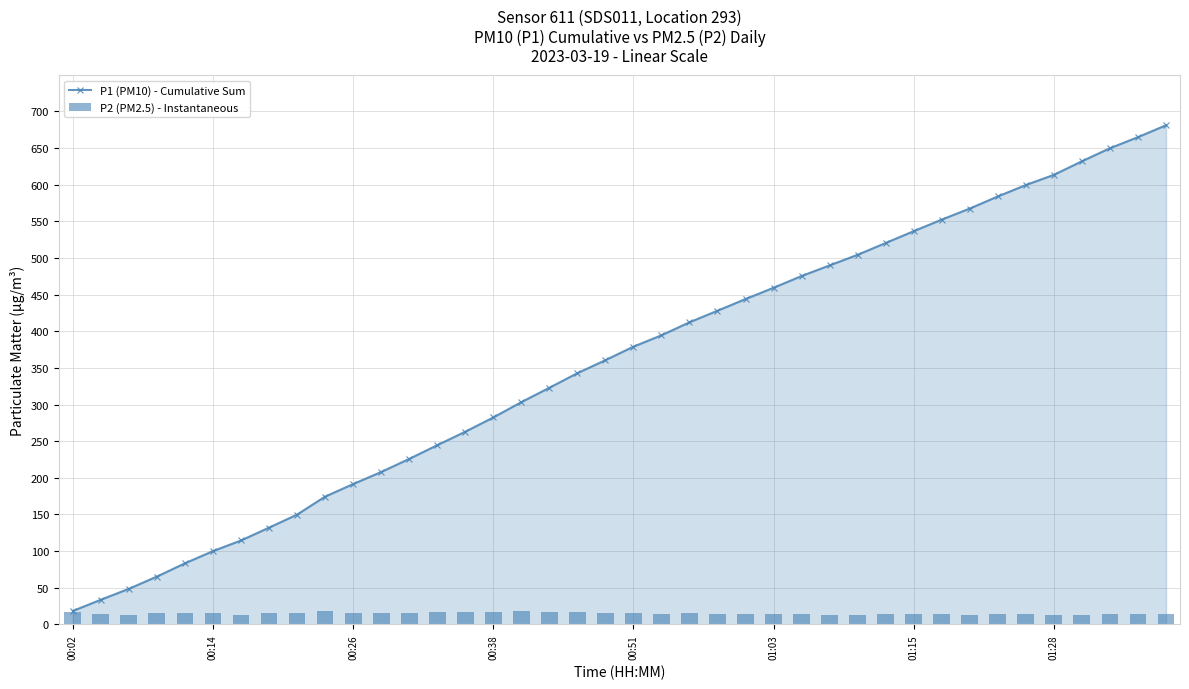

What is the difference between the maximum and second lowest values in the P1 (PM10) - Cumulative Sum series?

647.3